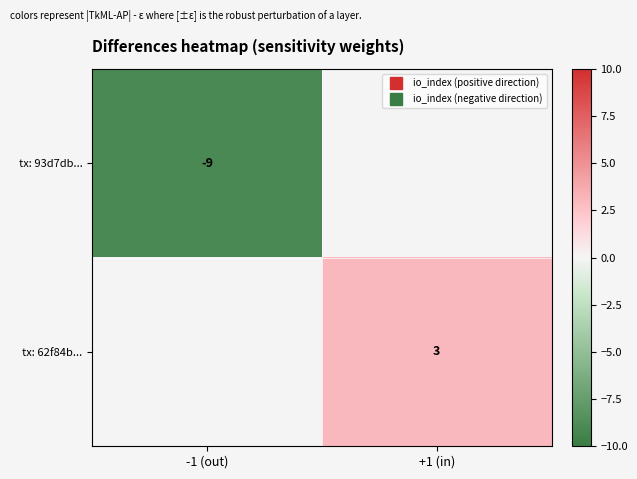

The value of tx: 62f84b... at -1 (out) is 0. True or false?

True